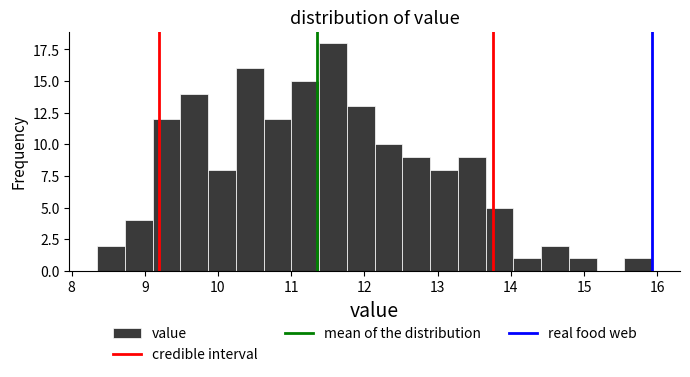

Read against the x-axis, roughly where is the centre of the tallest bar?

11.6